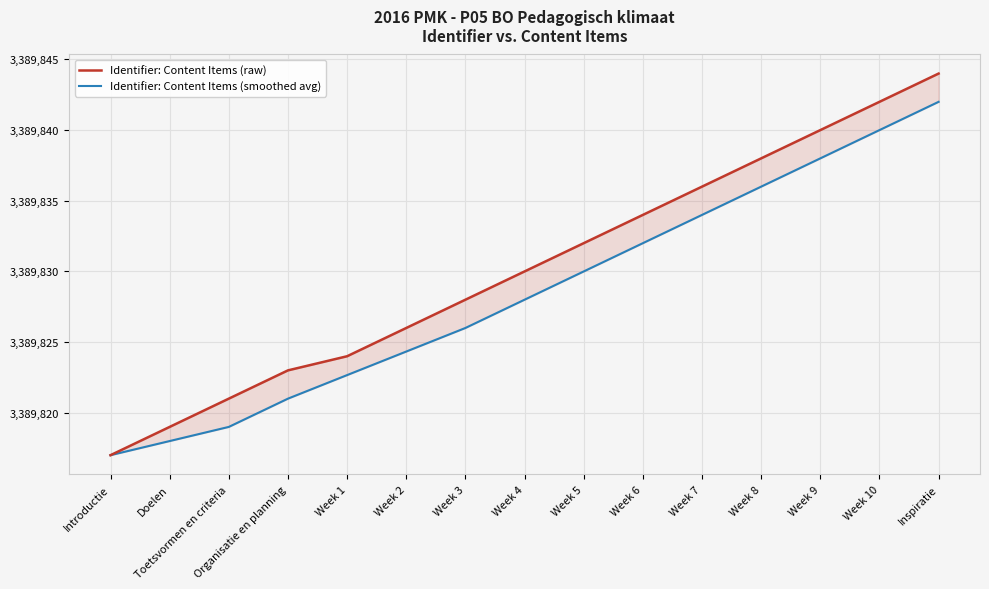

Count the number of categories in the chart.

15